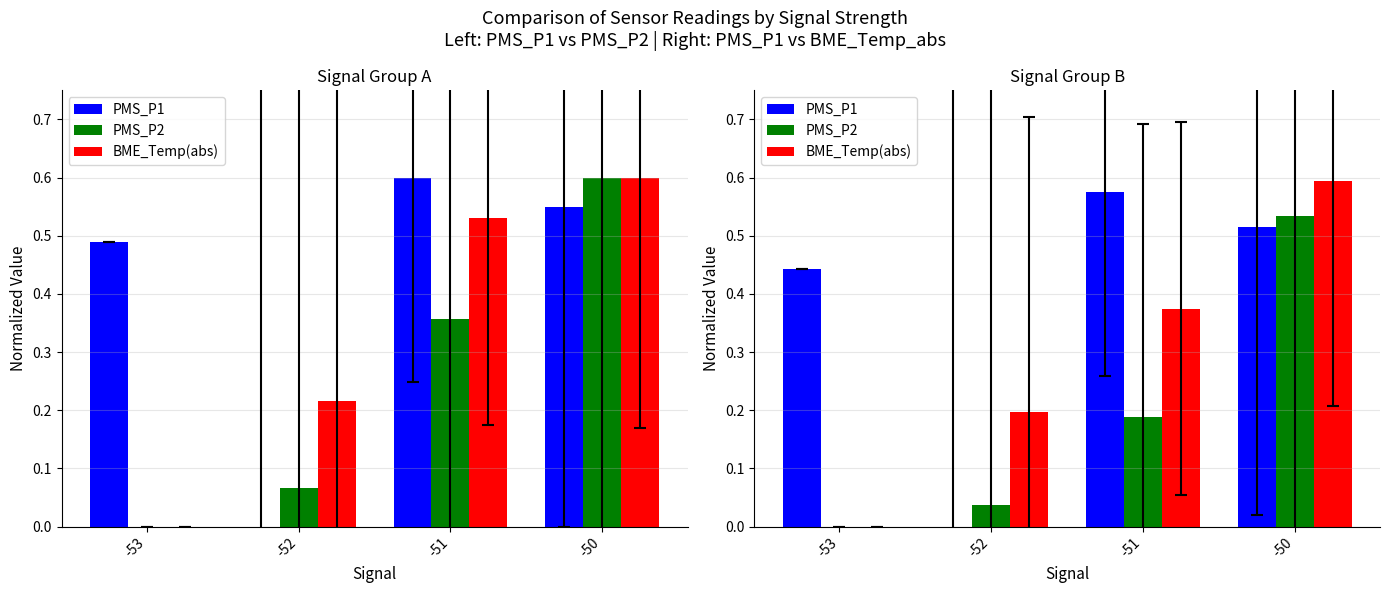

At how many categories does at least one series exceed 0?

4